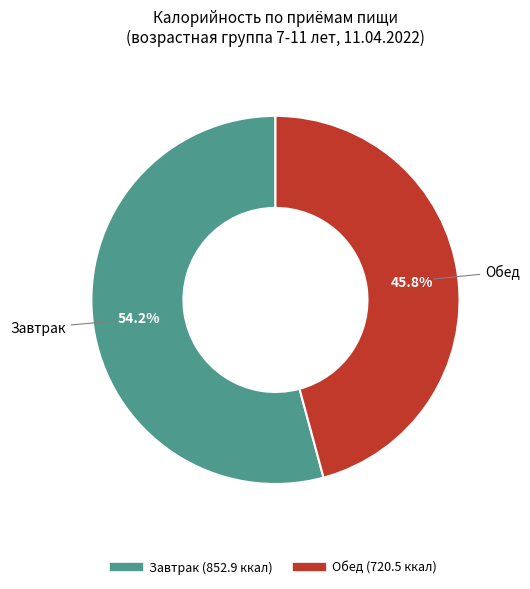

What percentage is the Обед slice, to the nearest percent?

46%